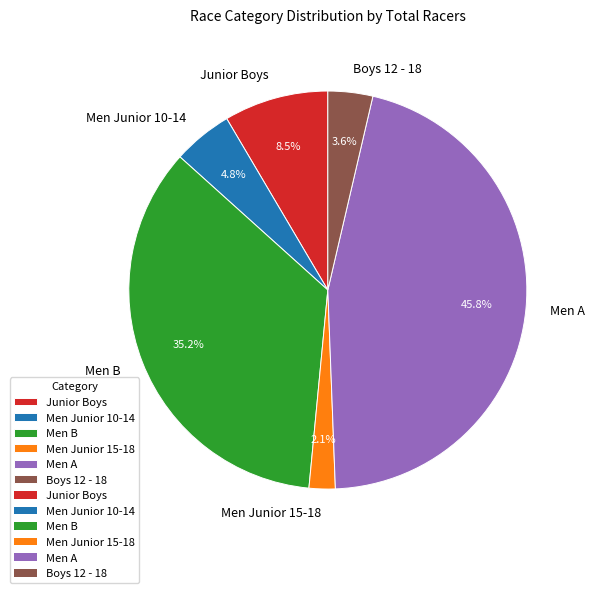

Rank the categories by value from lowest to highest.

Men Junior 15-18, Boys 12 - 18, Men Junior 10-14, Junior Boys, Men B, Men A